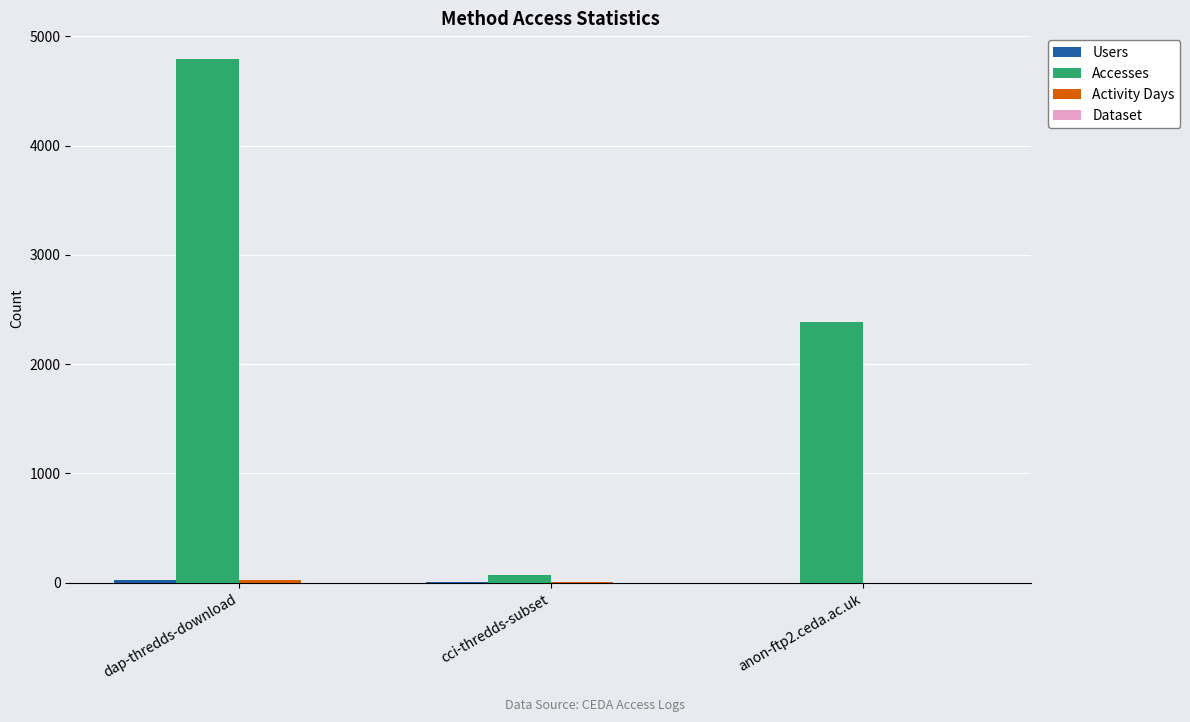

At which category is the sum across all series the highest?

dap-thredds-download